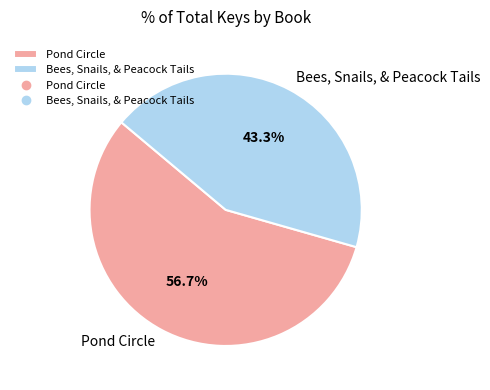

To the nearest percent, what portion does Pond Circle represent?

57%